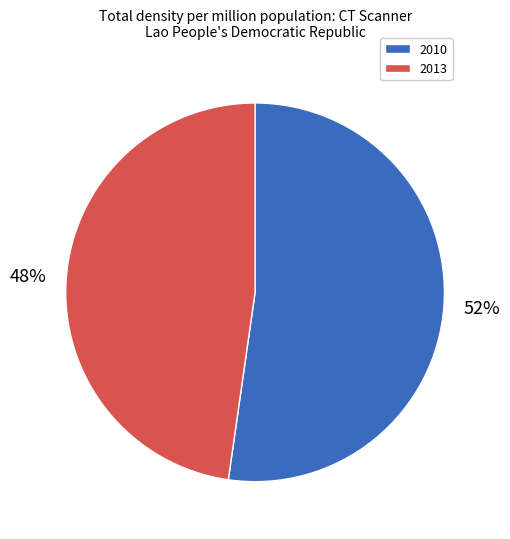

True or false: 2010 accounts for 52% of the total.

True